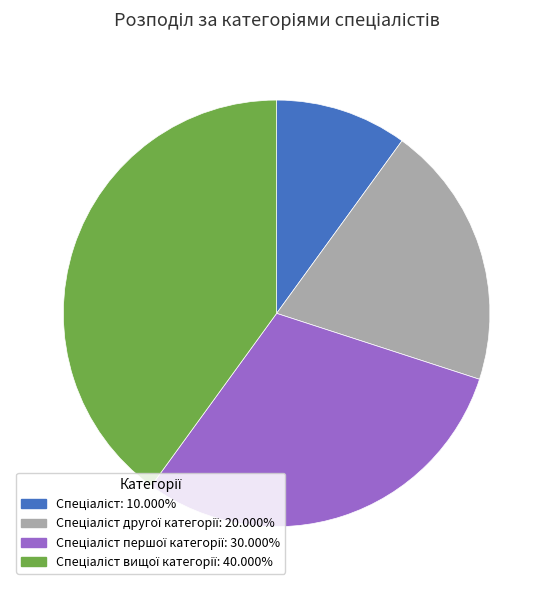

Is there a majority slice in this chart?

No